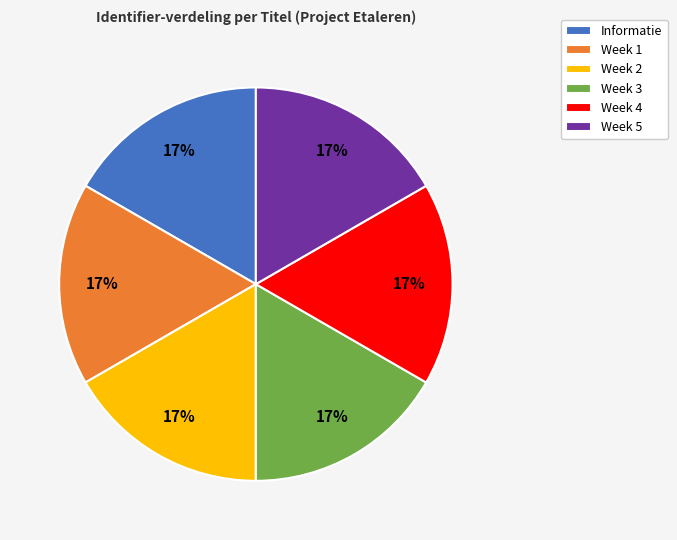

Is the sum of Week 3 and Week 1 greater than half?

No